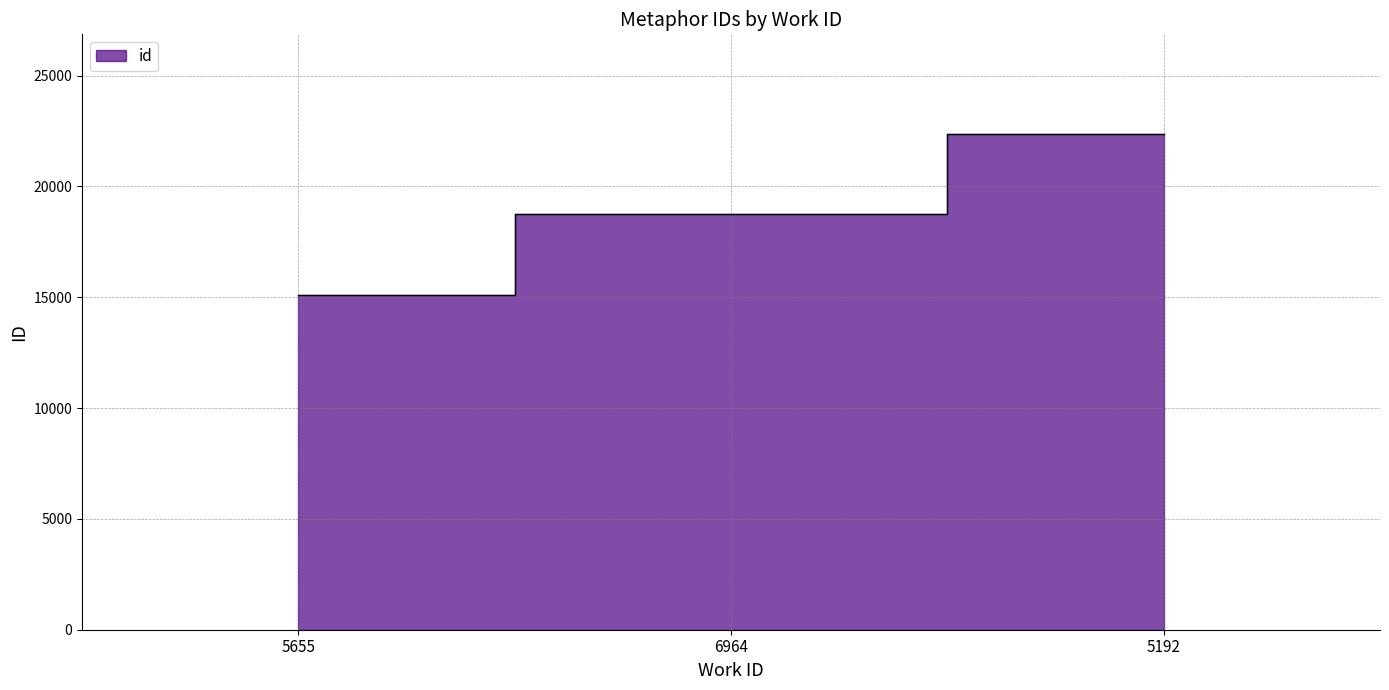

What is the minimum value shown in the chart?

15108